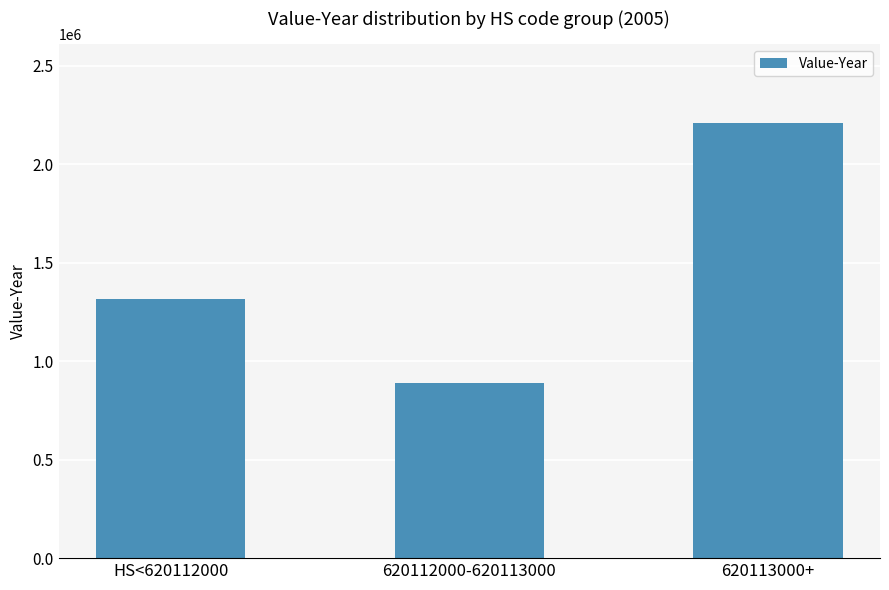

What is the average value?

1470502